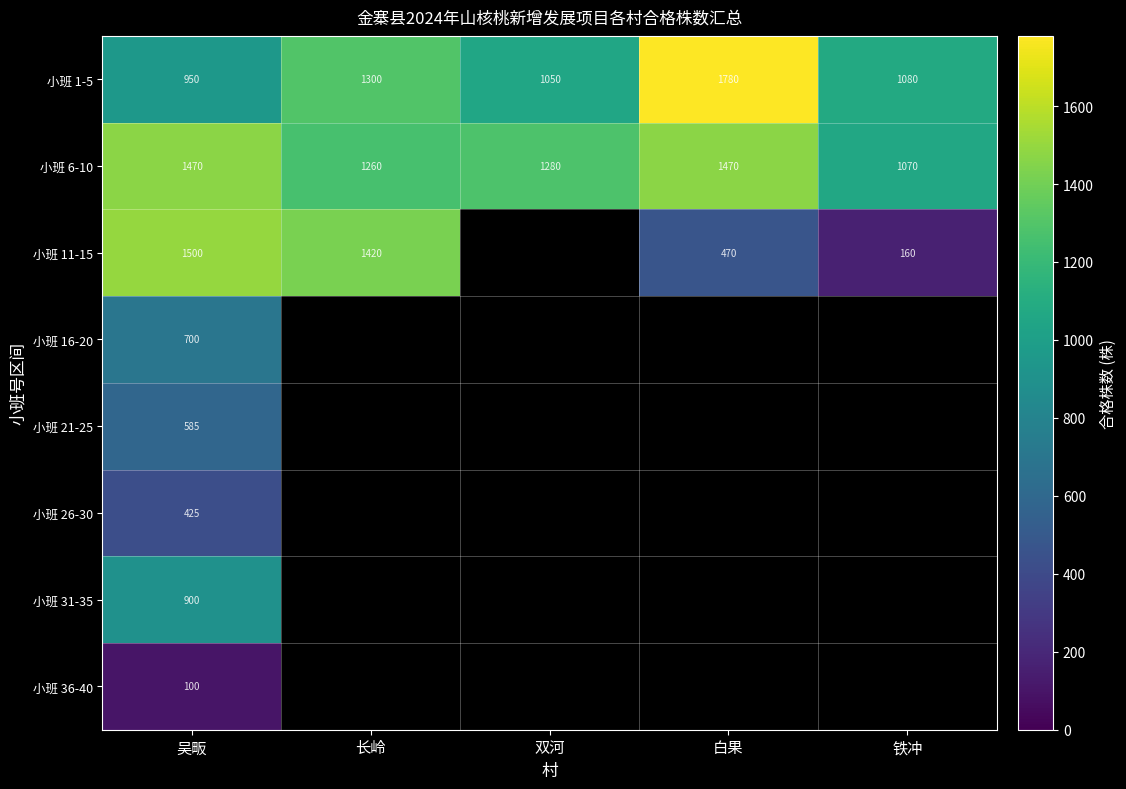

What is the spread (max minus min) of values at 吴畈?

1400